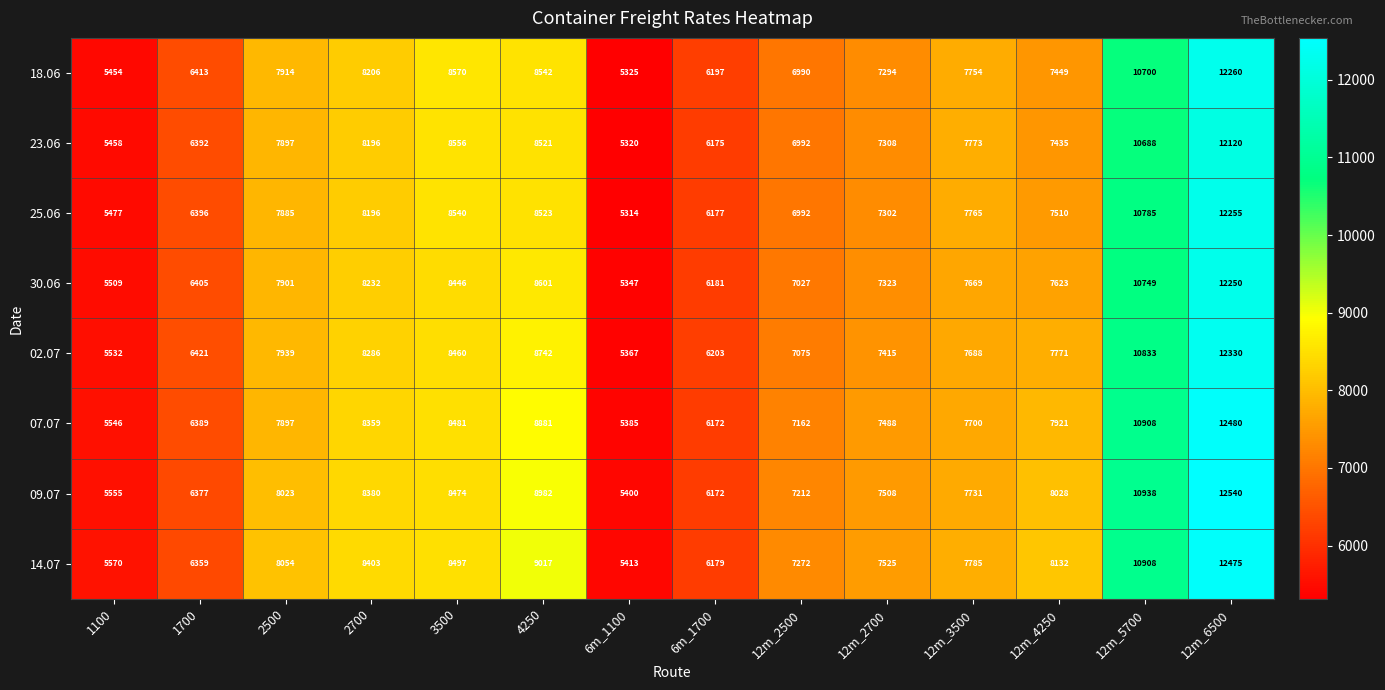

At which category does the chart reach its peak across all series?

12m_6500